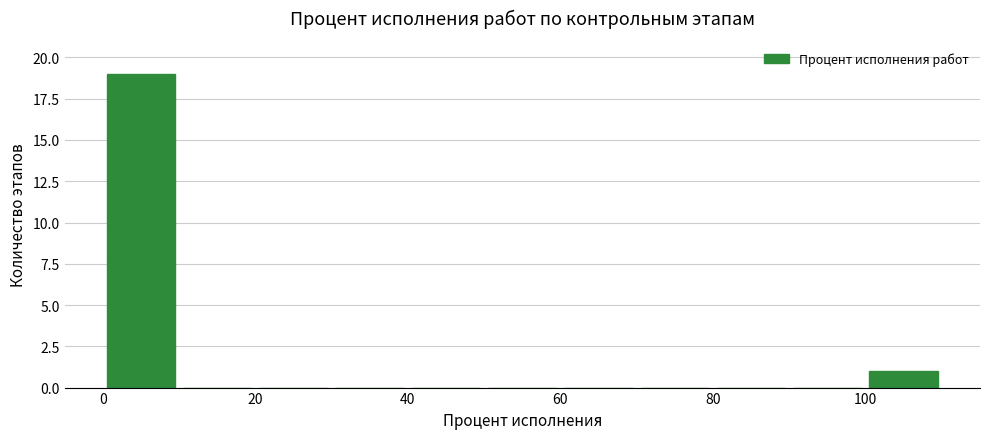

Over which range of the x-axis is the bar tallest?

0 to 10